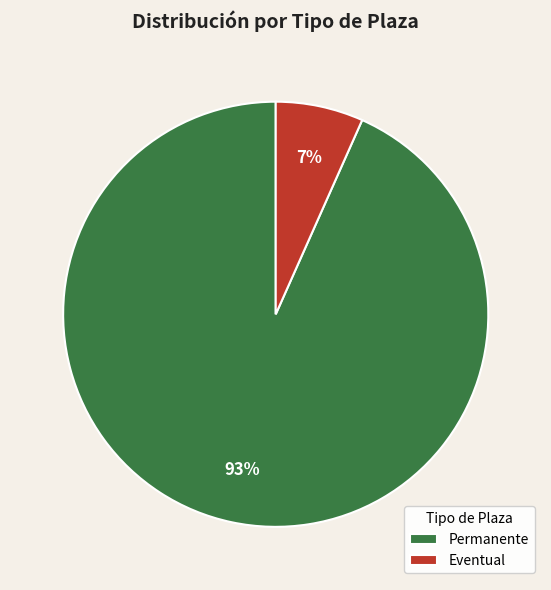

True or false: Permanente accounts for 93% of the total.

True